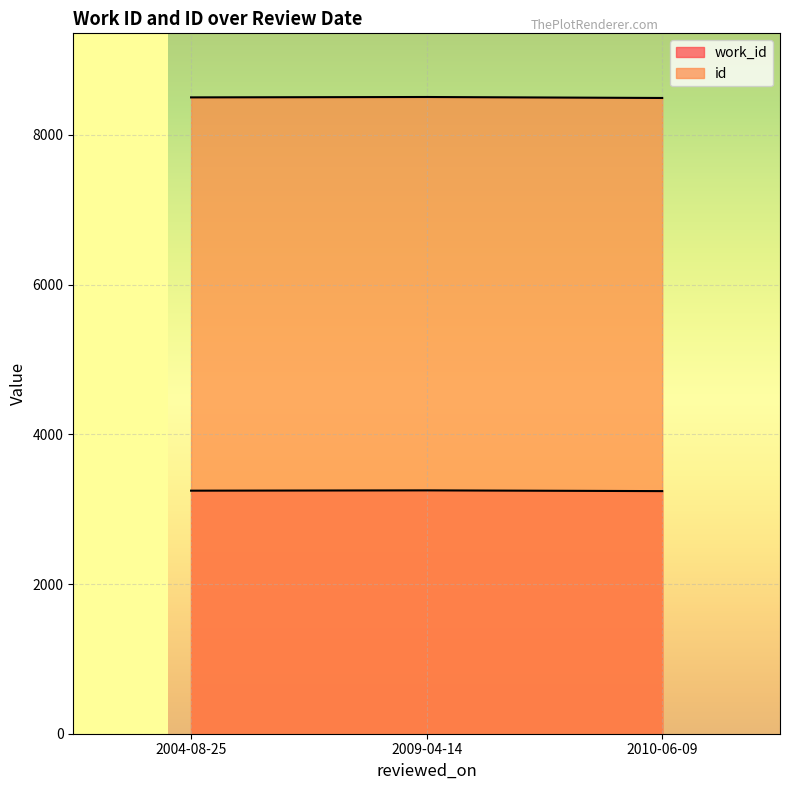

At which category does the chart reach its minimum across all series?

2010-06-09